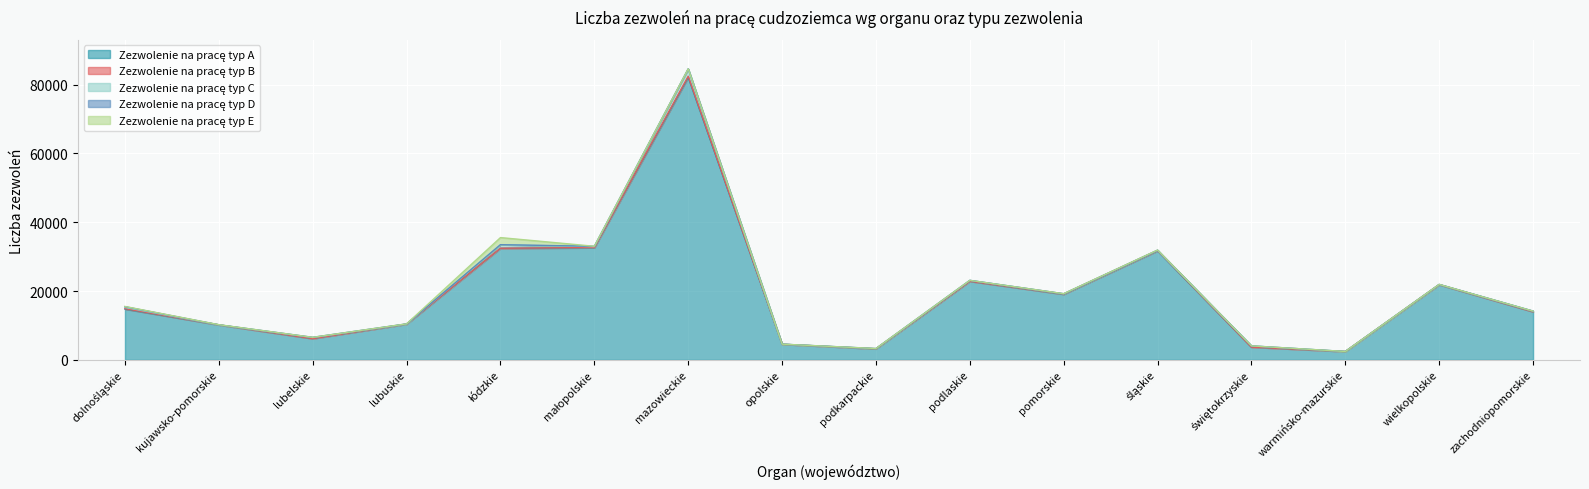

The Zezwolenie na pracę typ B series shows 1 at warmińsko-mazurskie. True or false?

False